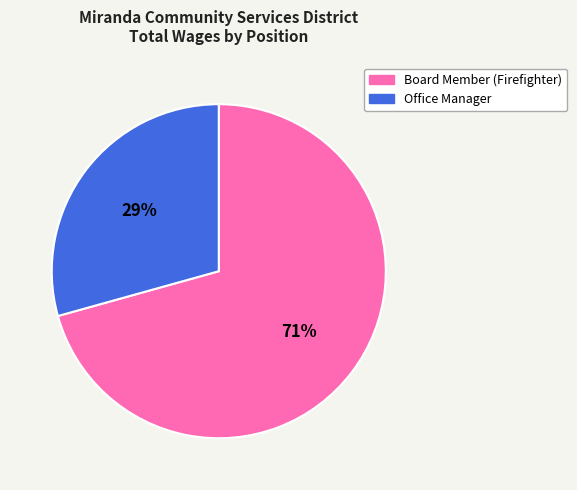

What percentage is the Board Member (Firefighter) slice, to the nearest percent?

71%